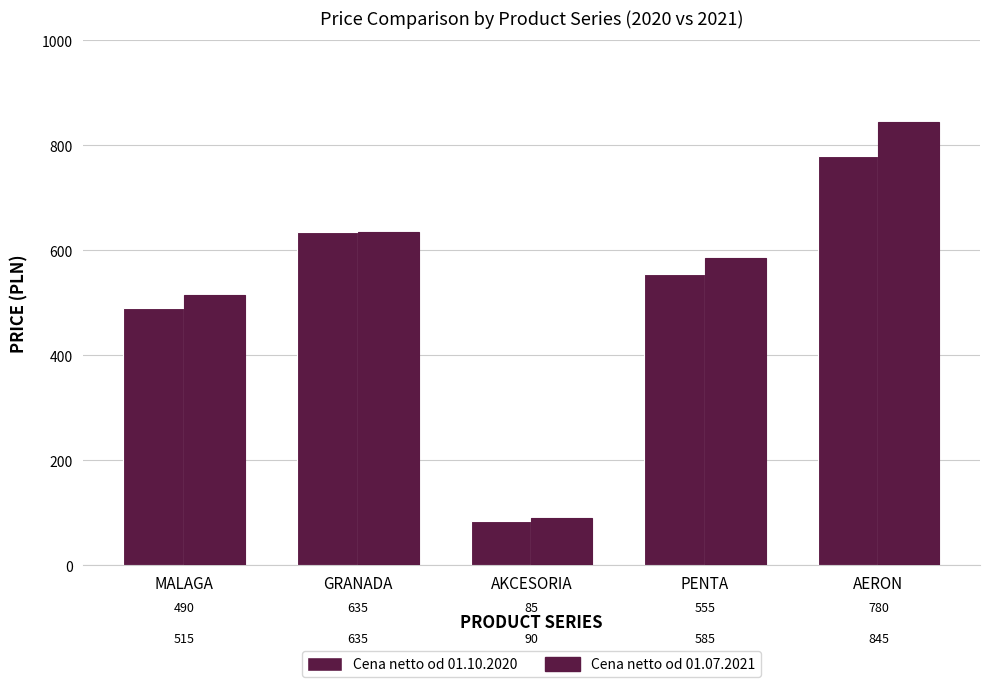

Is the value of Cena netto od 01.10.2020 at MALAGA greater than the value of Cena netto od 01.07.2021 at AERON?

No